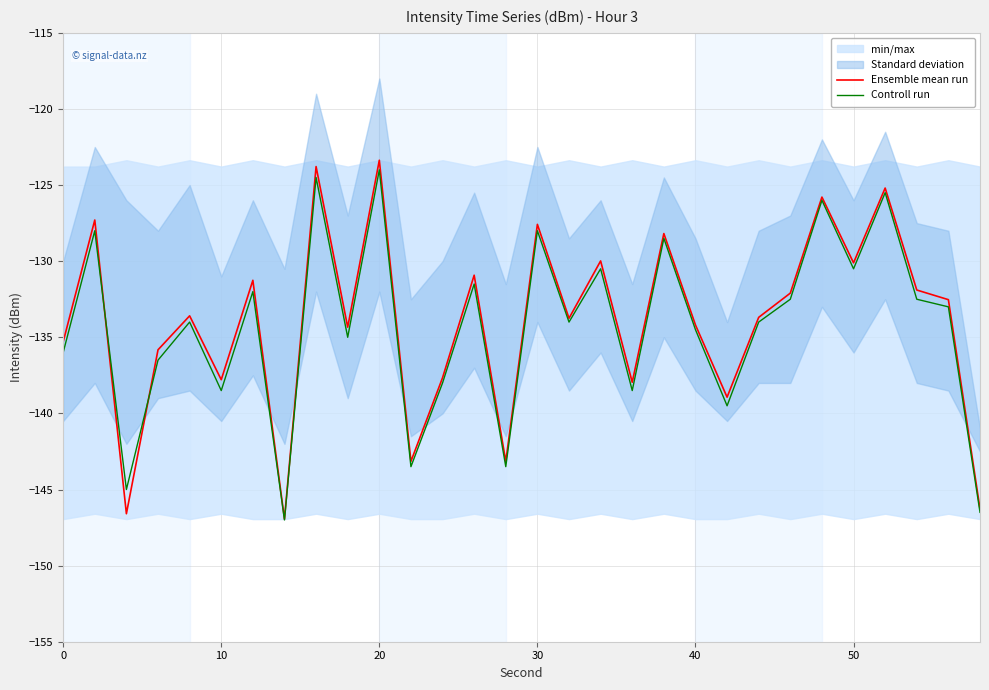

The value of Controll run at 30 is -128.0. True or false?

True